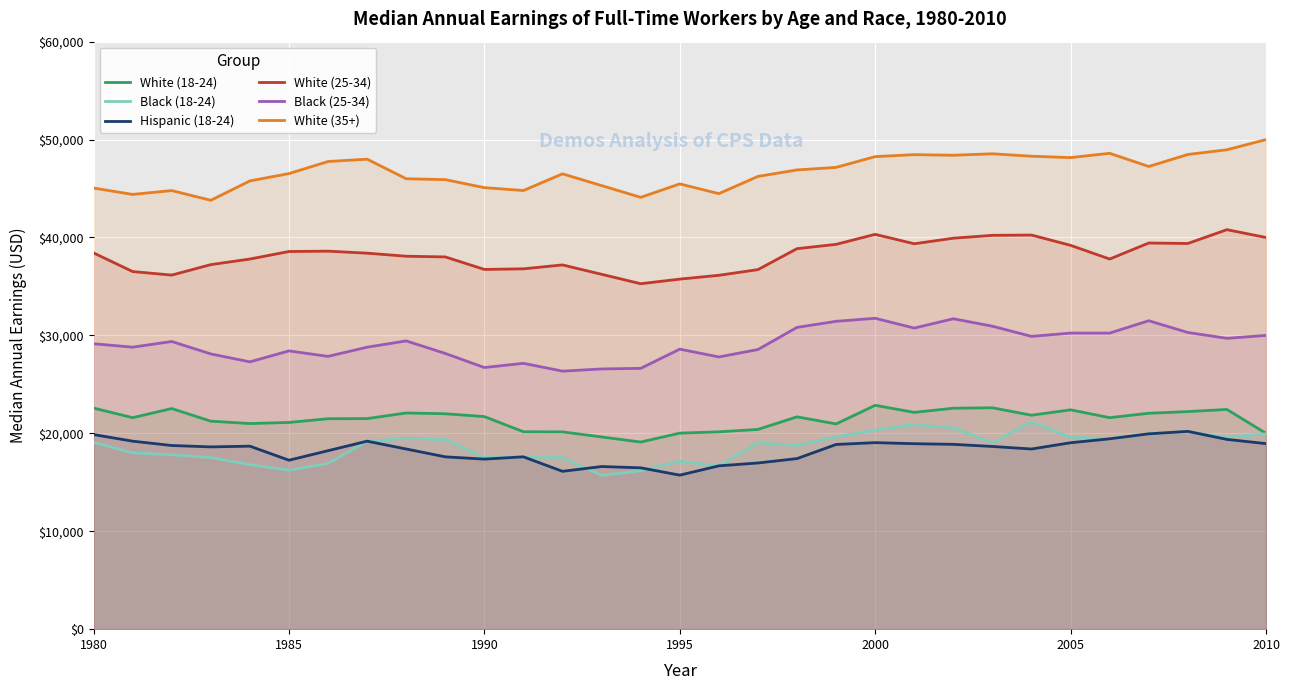

What is the highest value of the White (25-34) series?

40800.0